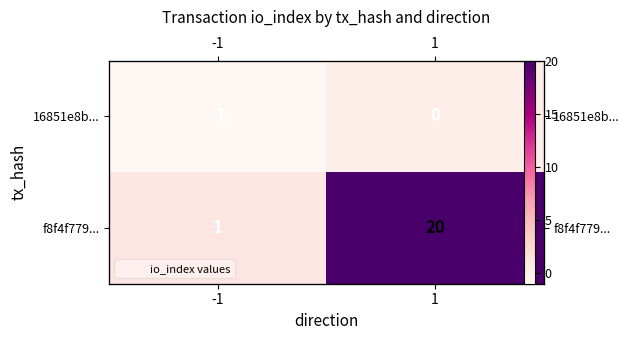

What is the approximate value of f8f4f779... at -1?

1